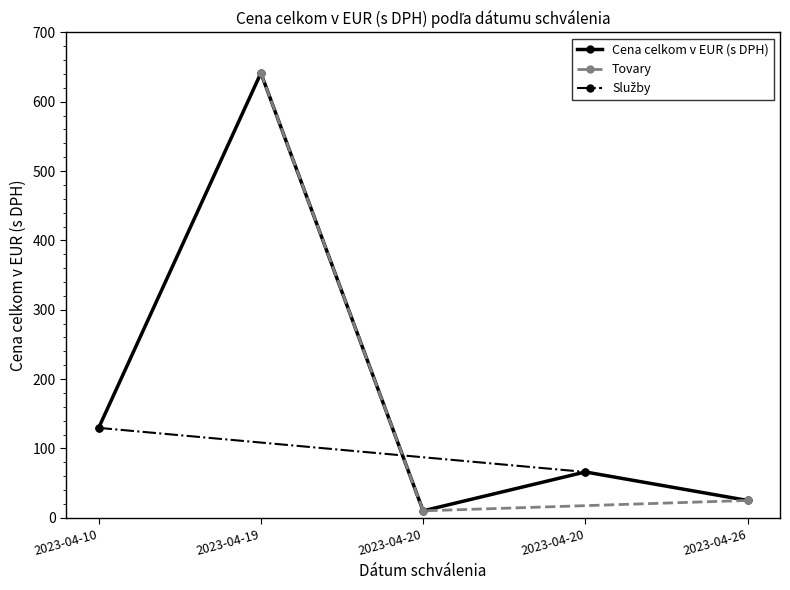

Reading left to right, list all the values displayed in this chart.

129.6	641.3	9.9	66.0	24.9